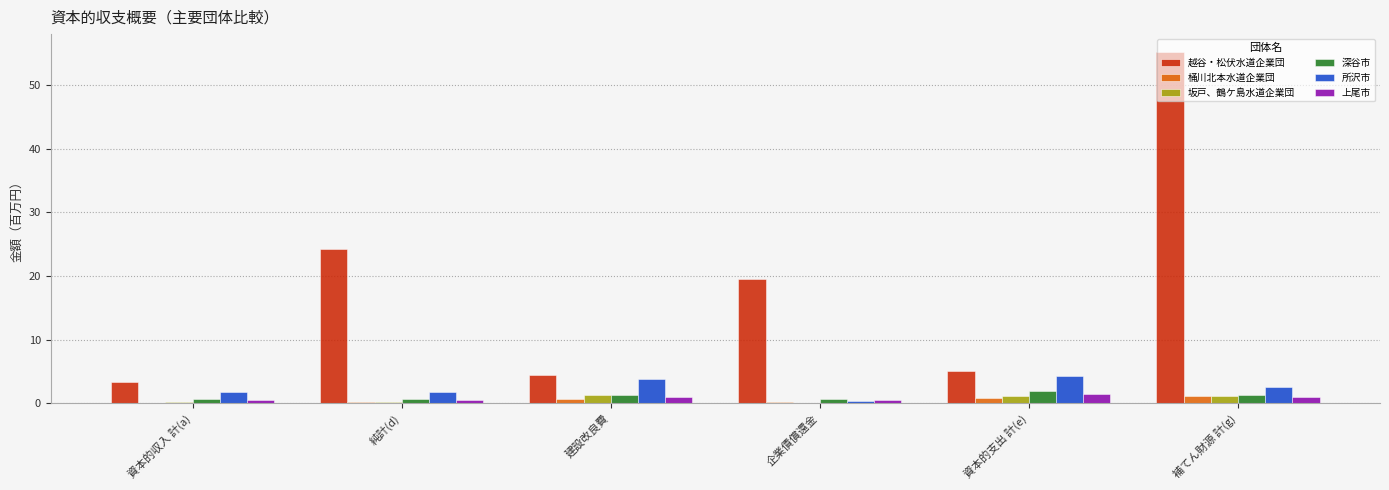

Does the chart contain stacked bars?

No